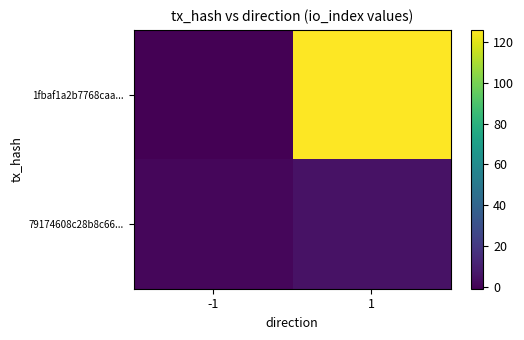

Reading left to right, extract all data points from this chart.

1fbaf1a2b7768caa...: -1=-1	1=126
79174608c28b8c66...: -1=1	1=5